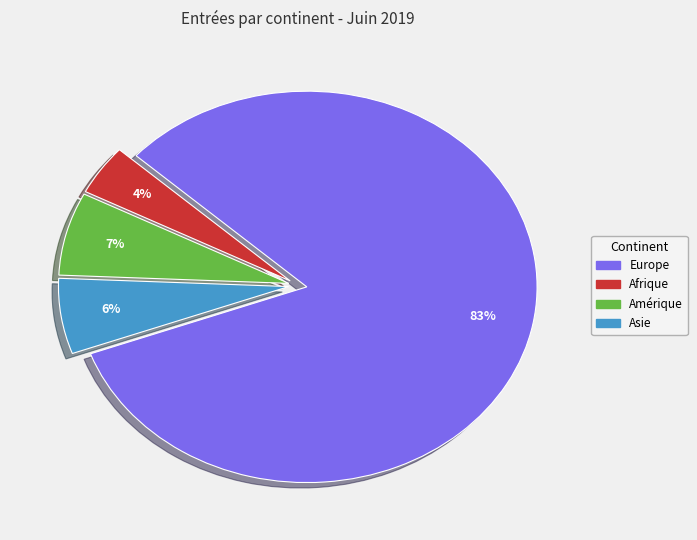

Between Asie and Amérique, which is larger?

Amérique